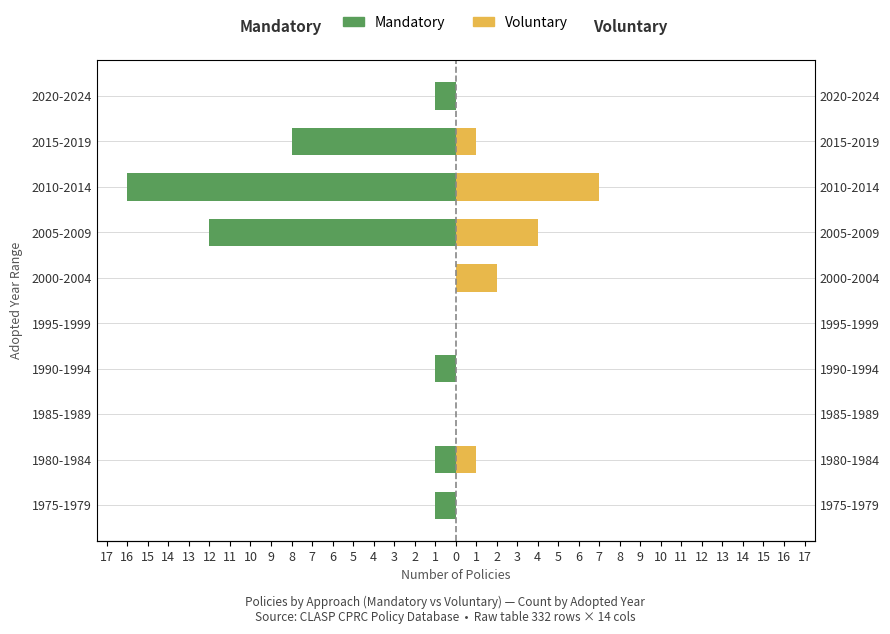

How many values in the Voluntary series are below 1?

5